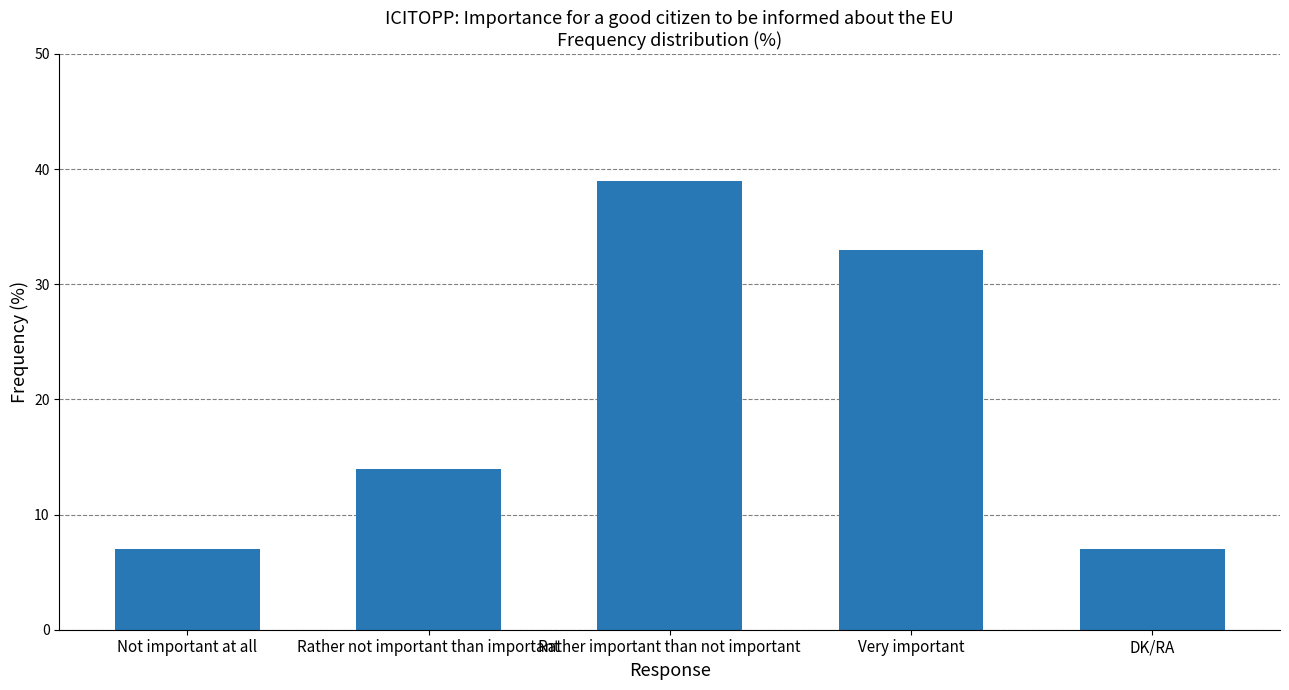

What is the ratio of the value at Rather not important than important to the value at Very important?

0.4